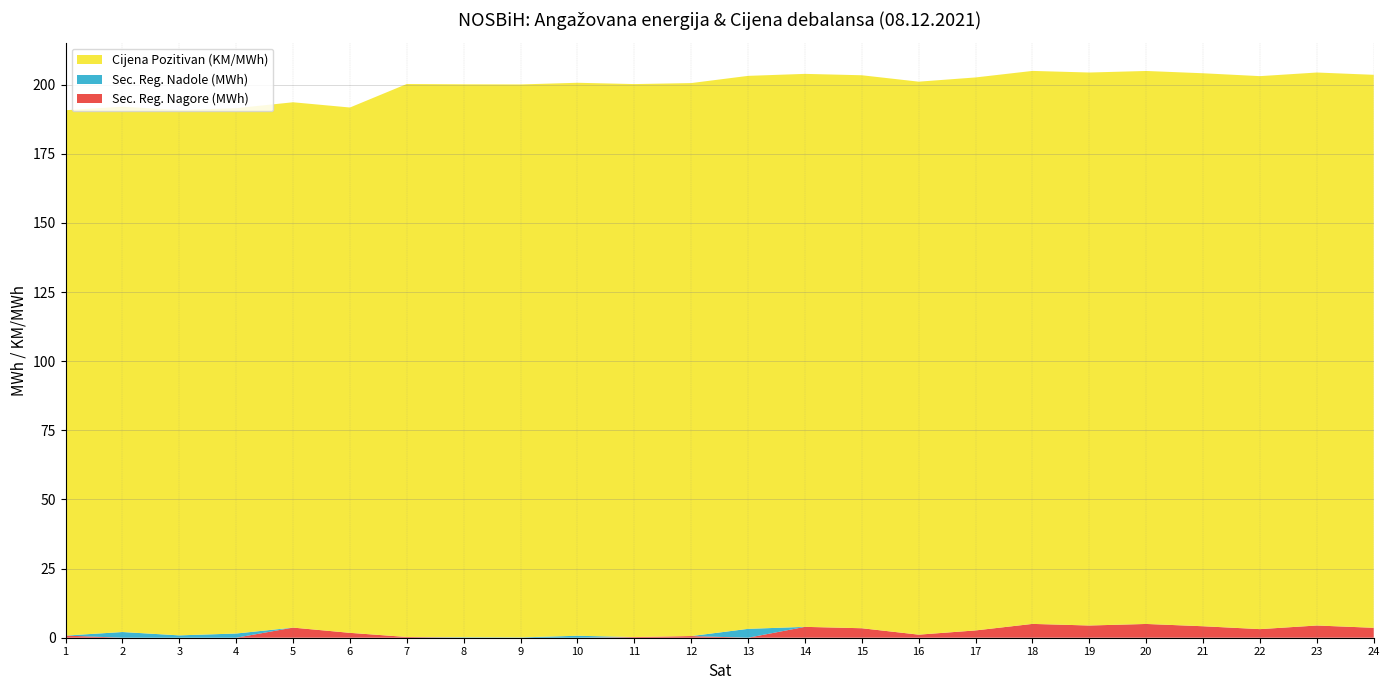

Reading left to right, list all the values displayed in this chart.

Sec. Reg. Nagore (MWh): 0.8	0.0	0.0	0.0	3.7	1.8	0.3	0.0	0.0	0.0	0.2	0.6	0.0	3.9	3.4	1.1	2.6	5.0	4.4	5.0	4.2	3.1	4.4	3.6
Sec. Reg. Nadole (MWh): 0.0	2.1	0.8	1.5	0.0	0.0	0.0	0.2	0.1	0.7	0.0	0.0	3.2	0.0	0.0	0.0	0.0	0.0	0.0	0.0	0.0	0.0	0.0	0.0
Cijena Pozitivan (KM/MWh): 190.0	190.0	190.0	190.0	190.0	190.0	200.0	200.0	200.0	200.0	200.0	200.0	200.0	200.0	200.0	200.0	200.0	200.0	200.0	200.0	200.0	200.0	200.0	200.0